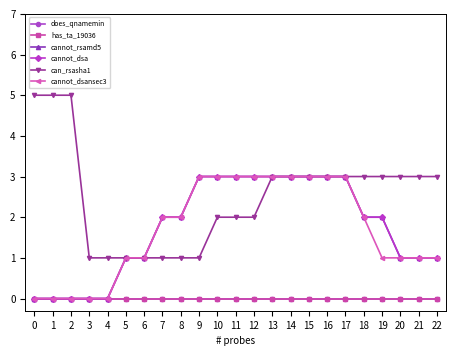

True or false: cannot_rsamd5 has more than 2 points higher than both neighbors.

False